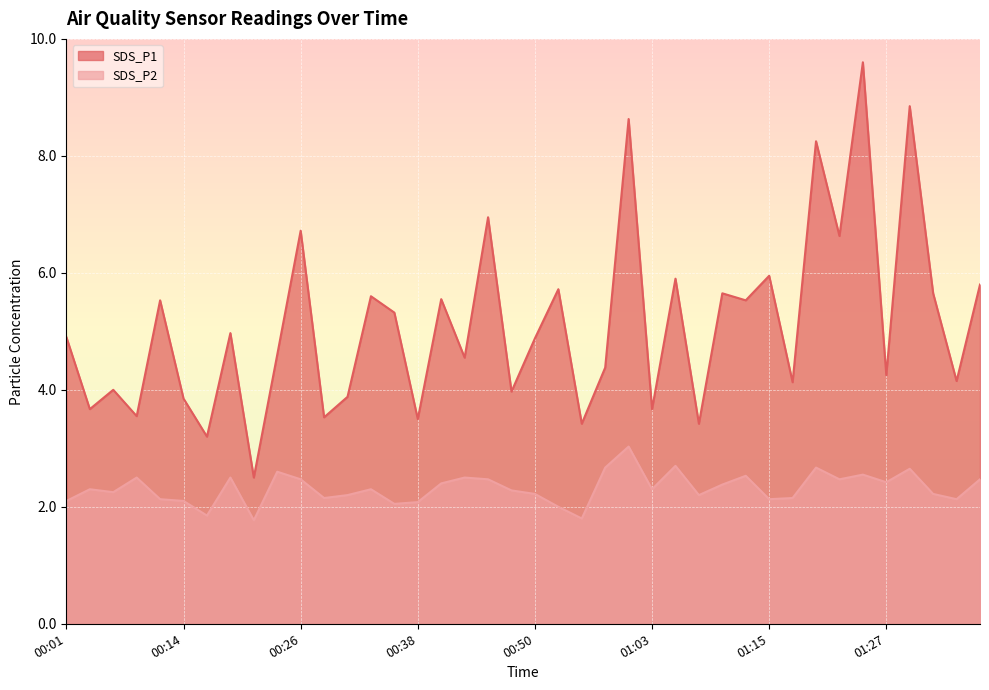

How many values in the SDS_P2 series are below 2?

3